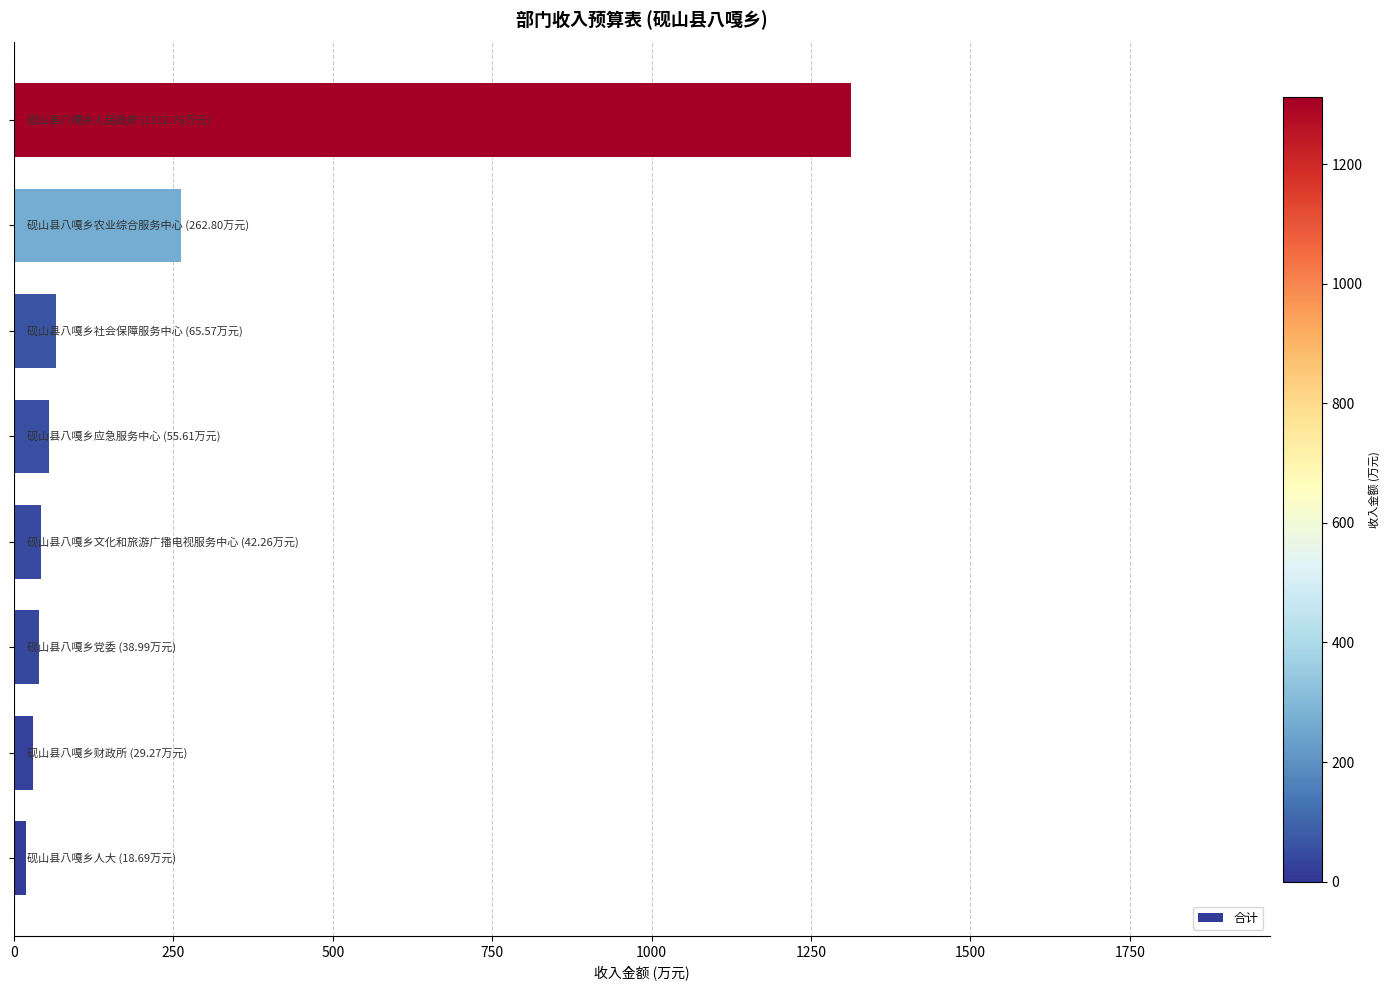

What is the maximum value shown in the chart?

1312.8